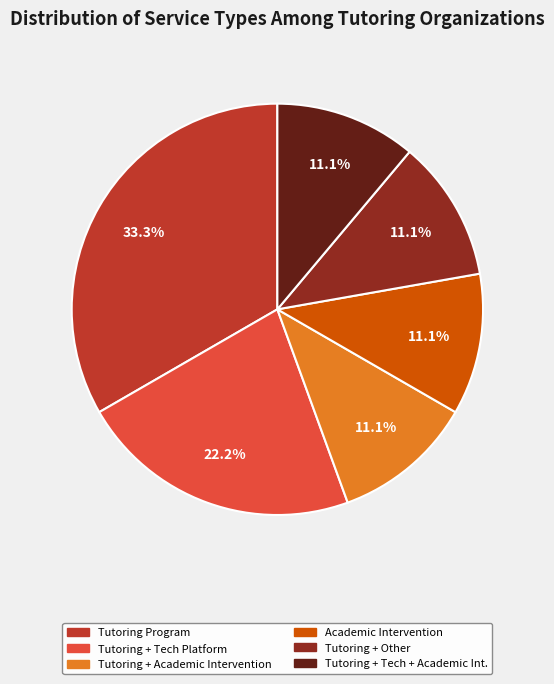

Is there a majority slice in this chart?

No